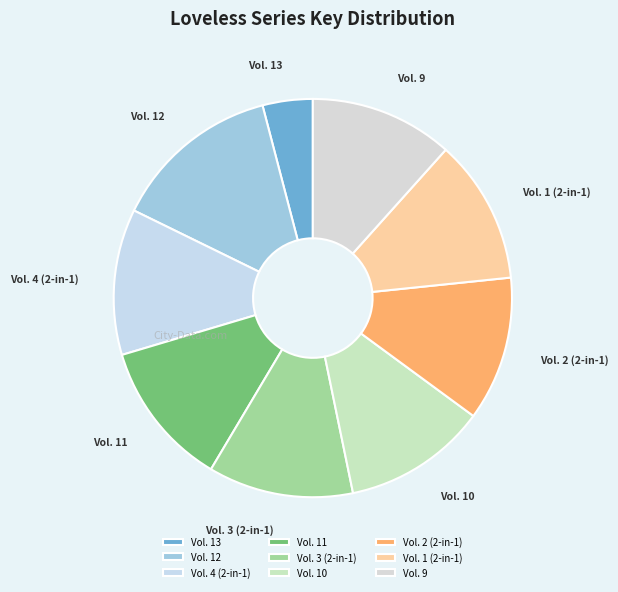

Is Vol. 4 (2-in-1) the majority of the pie?

No